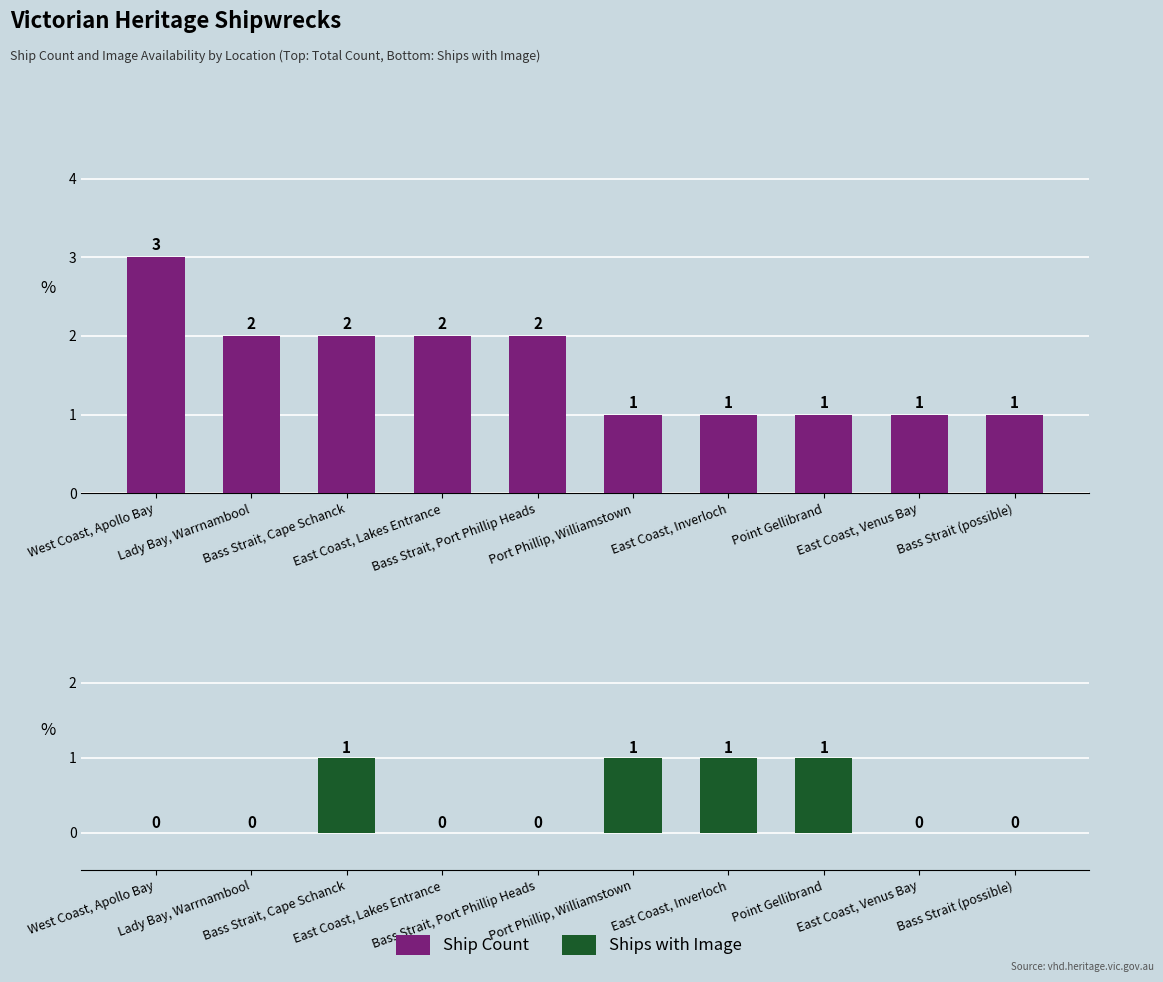

What is the difference between the maximum and second lowest values in the Ships with Image series?

1